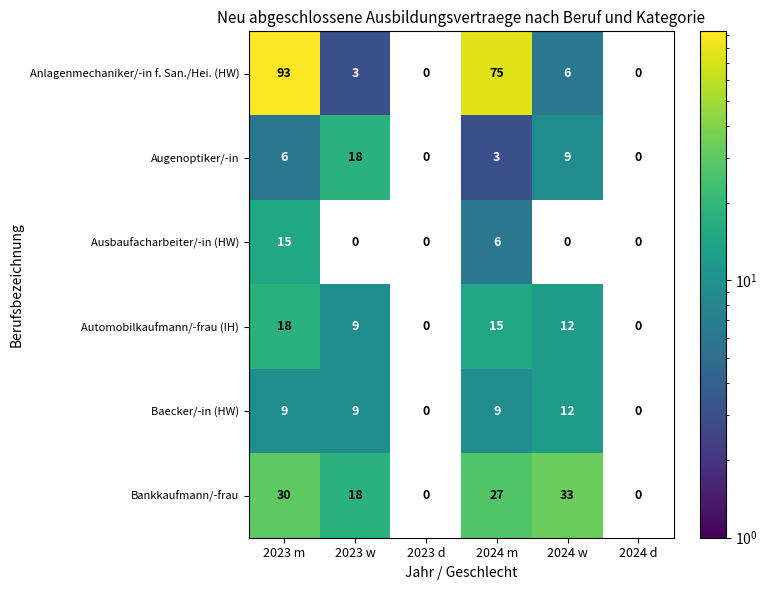

Is it true that Baecker/-in (HW) equals 9 at 2023 w?

True